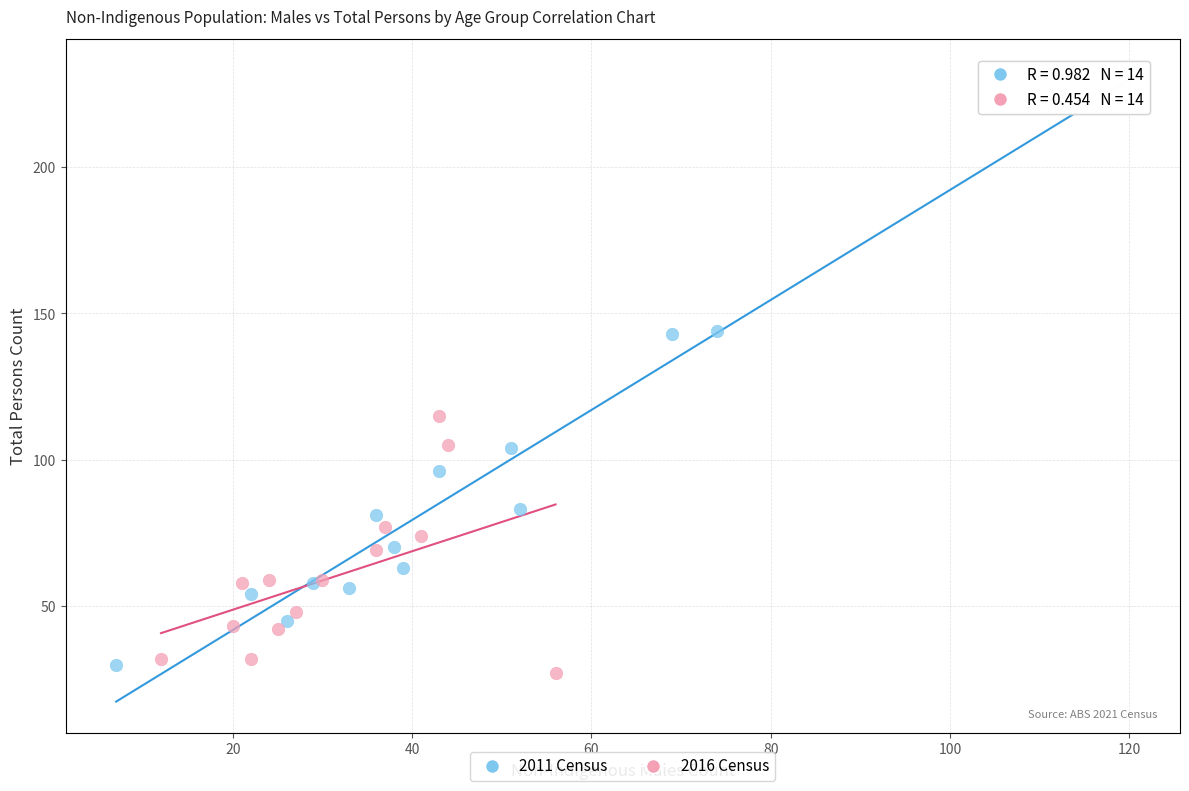

Which series has the largest Y range (max minus min)?

2011 Census